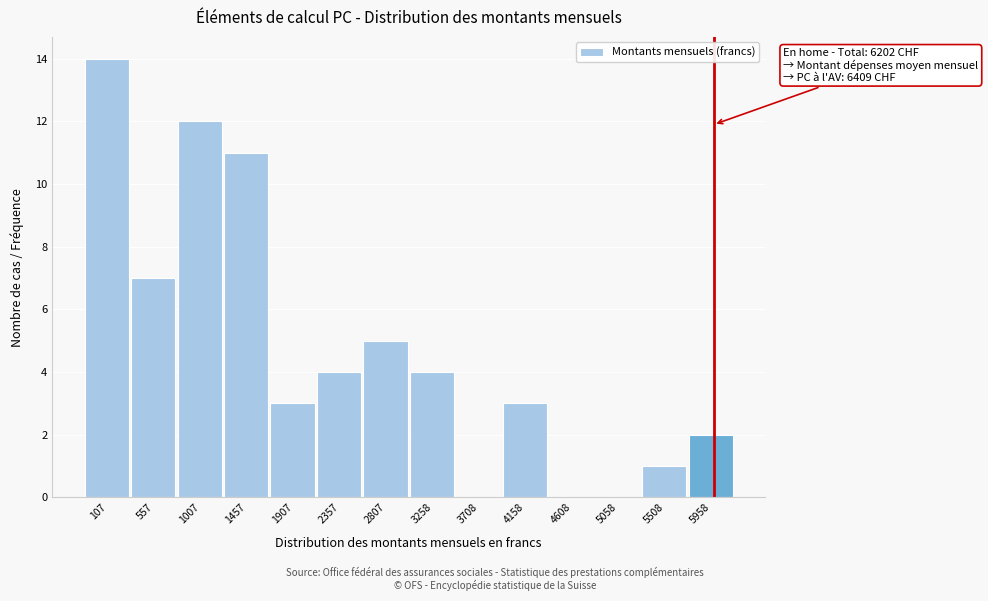

Reading right to left, list all the values displayed in this chart.

5958=2	5508=1	5058=0	4608=0	4158=3	3708=0	3258=4	2807=5	2357=4	1907=3	1457=11	1007=12	557=7	107=14